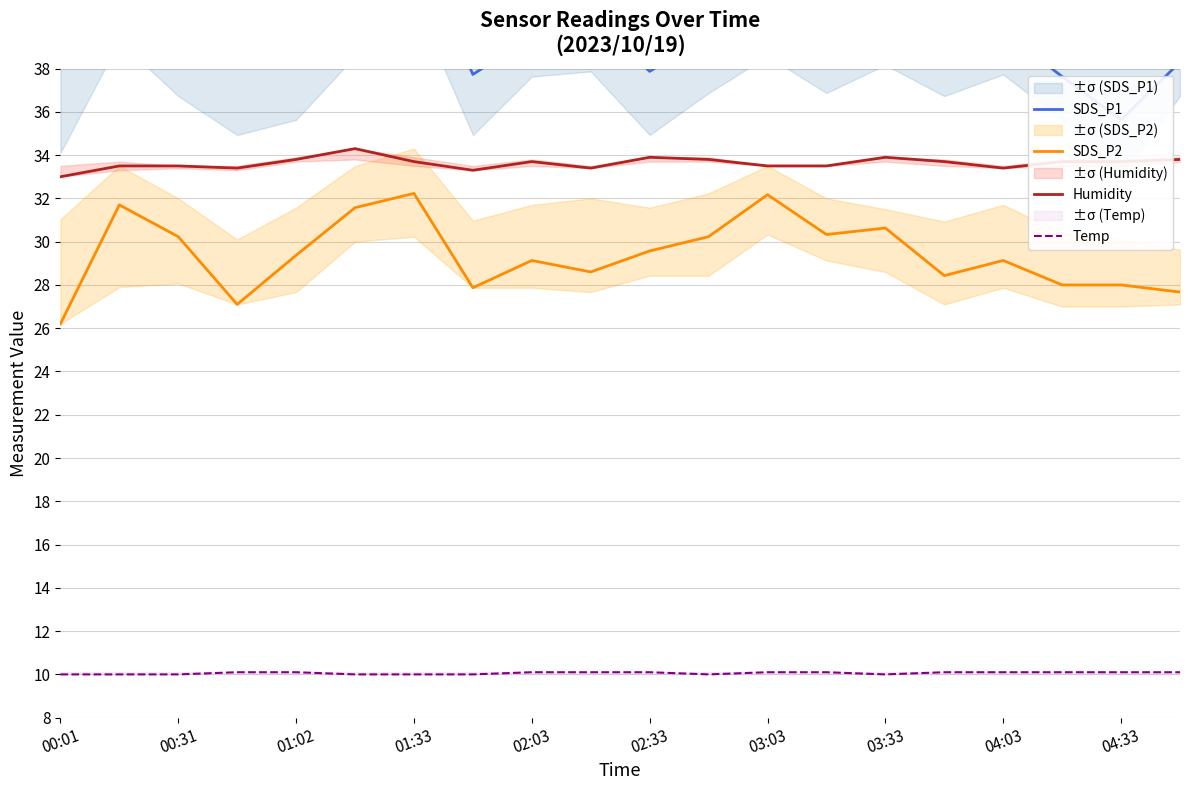

What are all the series names shown in the legend?

SDS_P1, SDS_P2, Humidity, Temp